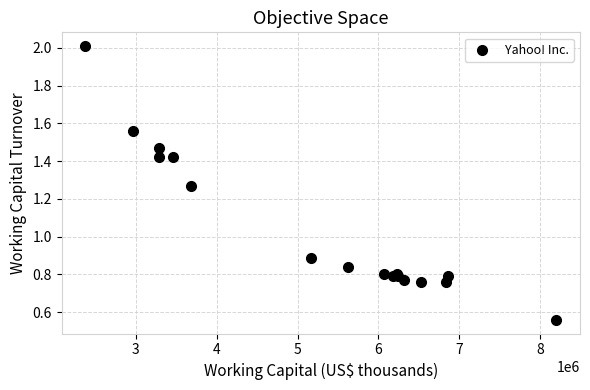

What Y value in the scatter plot is closest to 1?

0.9